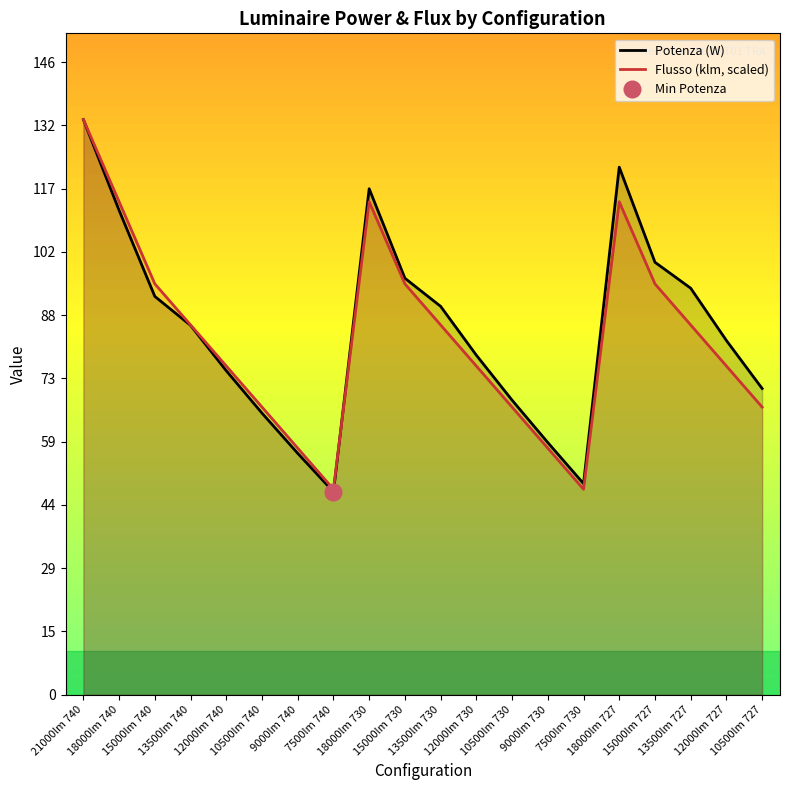

What is the spread (max minus min) of values at 15000lm 730?

1.3